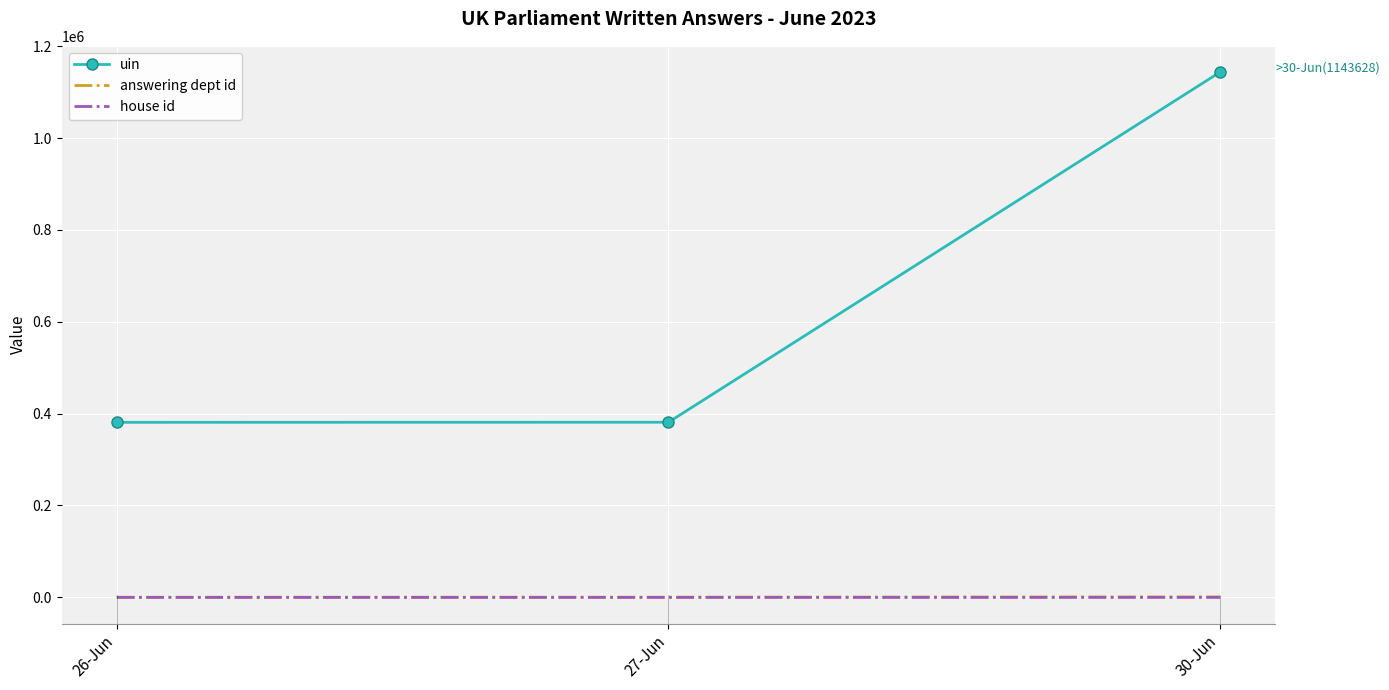

What is the spread (max minus min) of values at 30-Jun?

1143622